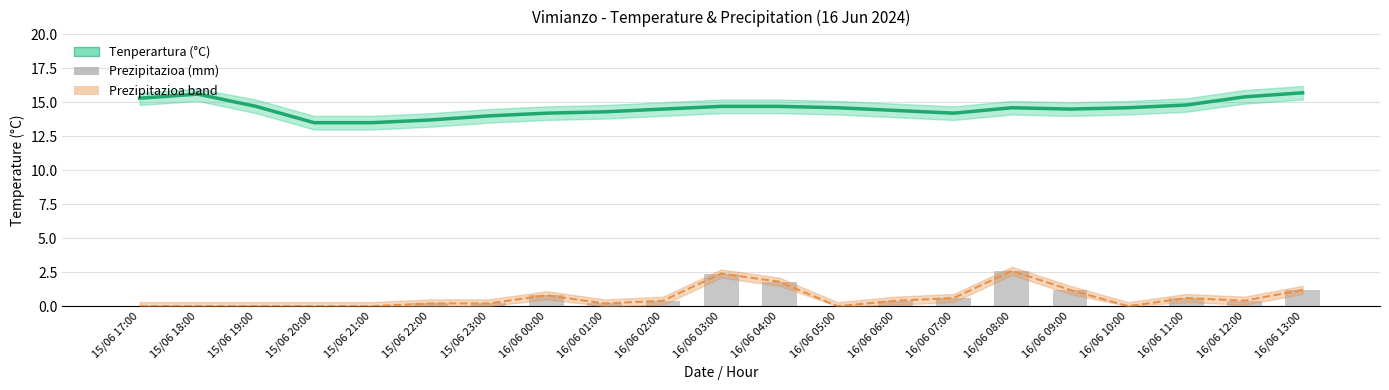

At how many categories does at least one series exceed 0?

21